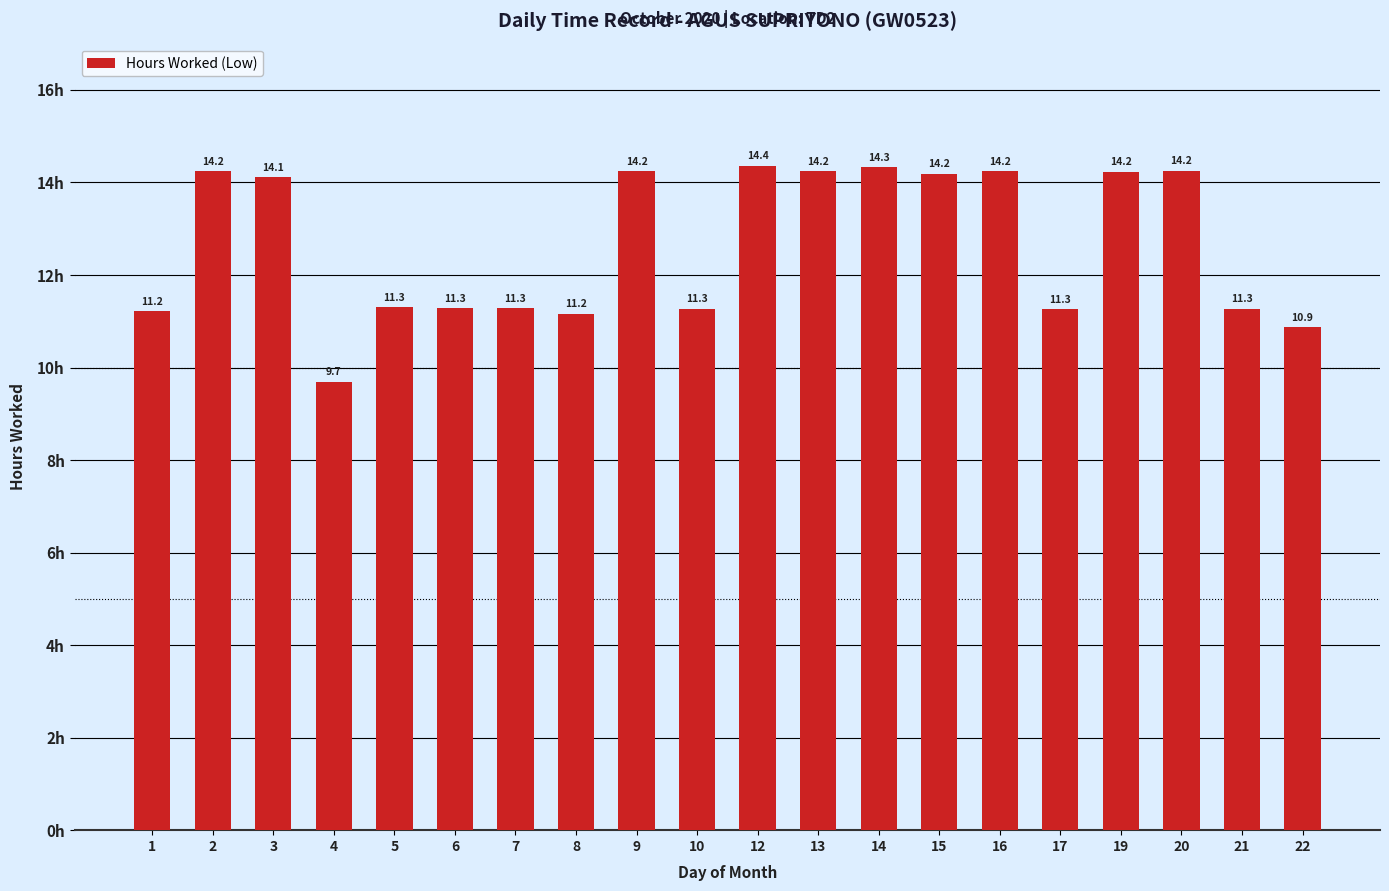

How many values are below 14?

10